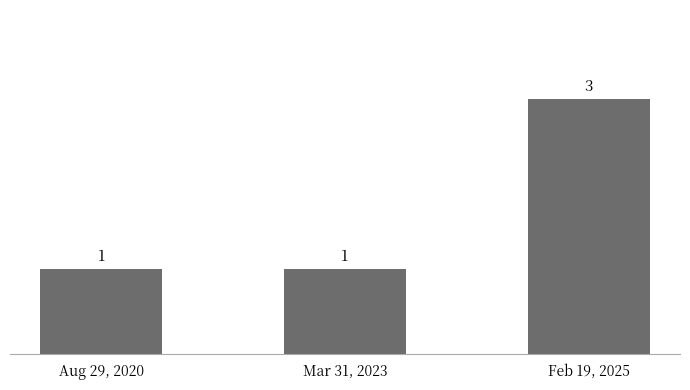

Count the number of data series in this chart.

1